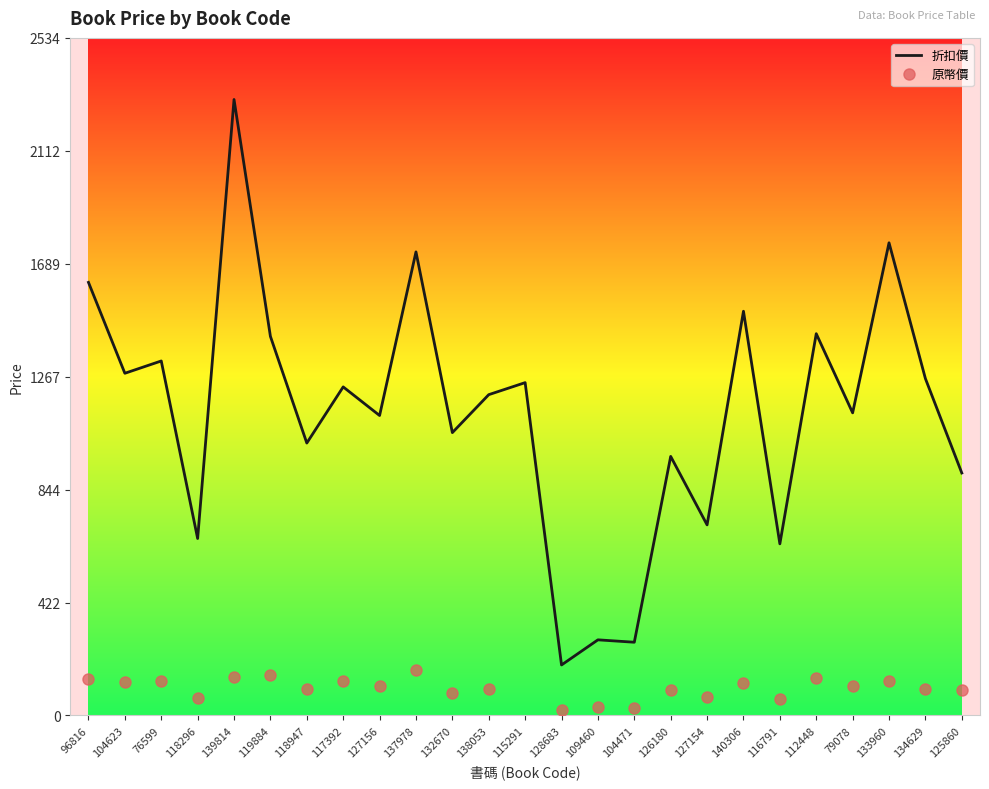

What is the lowest value of the 折扣價 series?

189